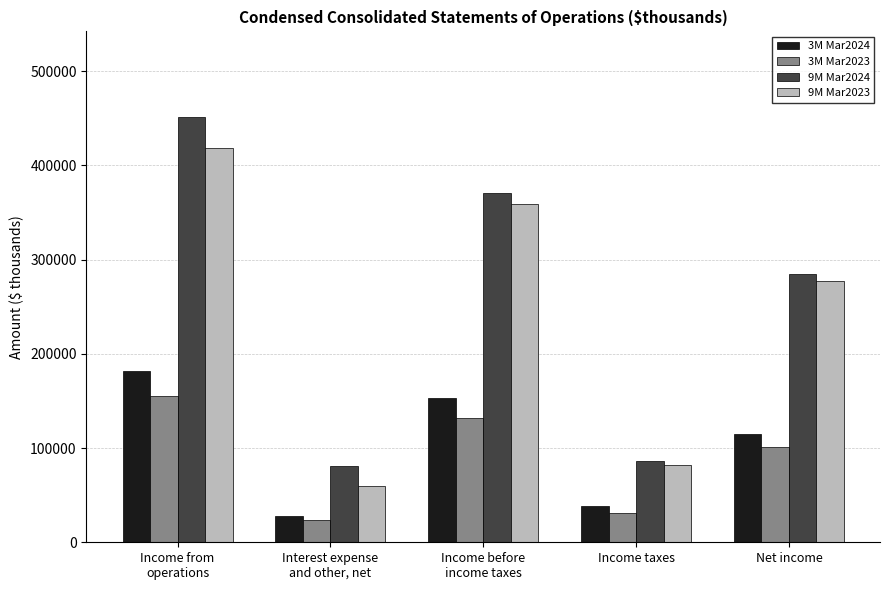

Rank the categories by 9M Mar2024 value from highest to lowest.

Income from
operations, Income before
income taxes, Net income, Income taxes, Interest expense
and other, net